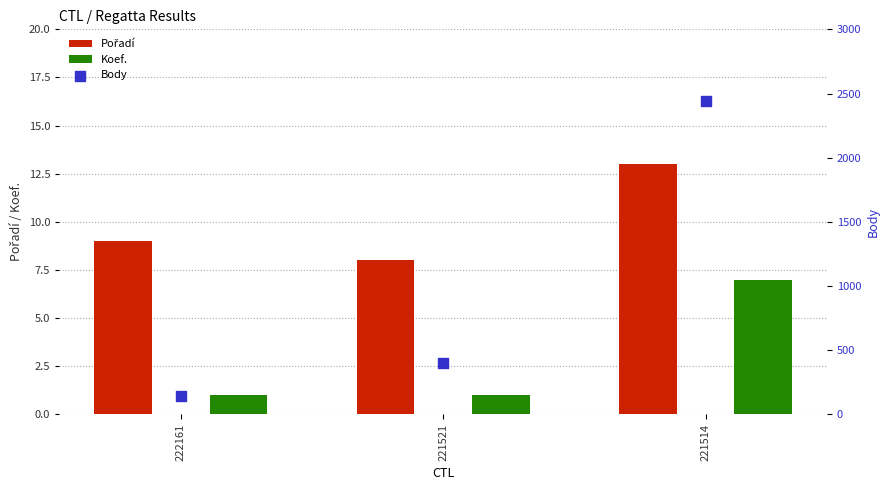

Which series contains the highest Y value?

Body